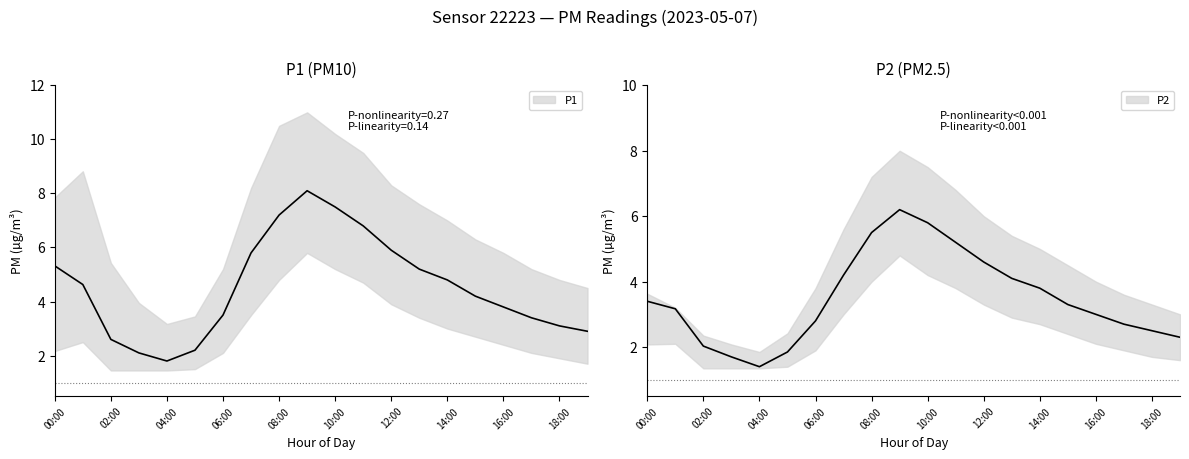

Reading left to right, list all the values displayed in this chart.

P1: 00:00=5.3	01:00=4.6	02:00=2.6	03:00=2.1	04:00=1.8	05:00=2.2	06:00=3.5	07:00=5.8	08:00=7.2	09:00=8.1	10:00=7.5	11:00=6.8	12:00=5.9	13:00=5.2	14:00=4.8	15:00=4.2	16:00=3.8	17:00=3.4	18:00=3.1	19:00=2.9
P1_upper: 00:00=7.8	01:00=8.8	02:00=5.4	03:00=4.0	04:00=3.2	05:00=3.5	06:00=5.2	07:00=8.2	08:00=10.5	09:00=11.0	10:00=10.2	11:00=9.5	12:00=8.3	13:00=7.6	14:00=7.0	15:00=6.3	16:00=5.8	17:00=5.2	18:00=4.8	19:00=4.5
P1_lower: 00:00=2.2	01:00=2.5	02:00=1.4	03:00=1.4	04:00=1.4	05:00=1.5	06:00=2.1	07:00=3.5	08:00=4.8	09:00=5.8	10:00=5.2	11:00=4.7	12:00=3.9	13:00=3.4	14:00=3.0	15:00=2.7	16:00=2.4	17:00=2.1	18:00=1.9	19:00=1.7
P2: 00:00=3.4	01:00=3.2	02:00=2.0	03:00=1.7	04:00=1.4	05:00=1.9	06:00=2.8	07:00=4.2	08:00=5.5	09:00=6.2	10:00=5.8	11:00=5.2	12:00=4.6	13:00=4.1	14:00=3.8	15:00=3.3	16:00=3.0	17:00=2.7	18:00=2.5	19:00=2.3
P2_upper: 00:00=3.6	01:00=3.2	02:00=2.4	03:00=2.1	04:00=1.9	05:00=2.4	06:00=3.8	07:00=5.6	08:00=7.2	09:00=8.0	10:00=7.5	11:00=6.8	12:00=6.0	13:00=5.4	14:00=5.0	15:00=4.5	16:00=4.0	17:00=3.6	18:00=3.3	19:00=3.0
P2_lower: 00:00=2.1	01:00=2.1	02:00=1.4	03:00=1.4	04:00=1.4	05:00=1.4	06:00=1.9	07:00=3.0	08:00=4.0	09:00=4.8	10:00=4.2	11:00=3.8	12:00=3.3	13:00=2.9	14:00=2.7	15:00=2.4	16:00=2.1	17:00=1.9	18:00=1.7	19:00=1.6